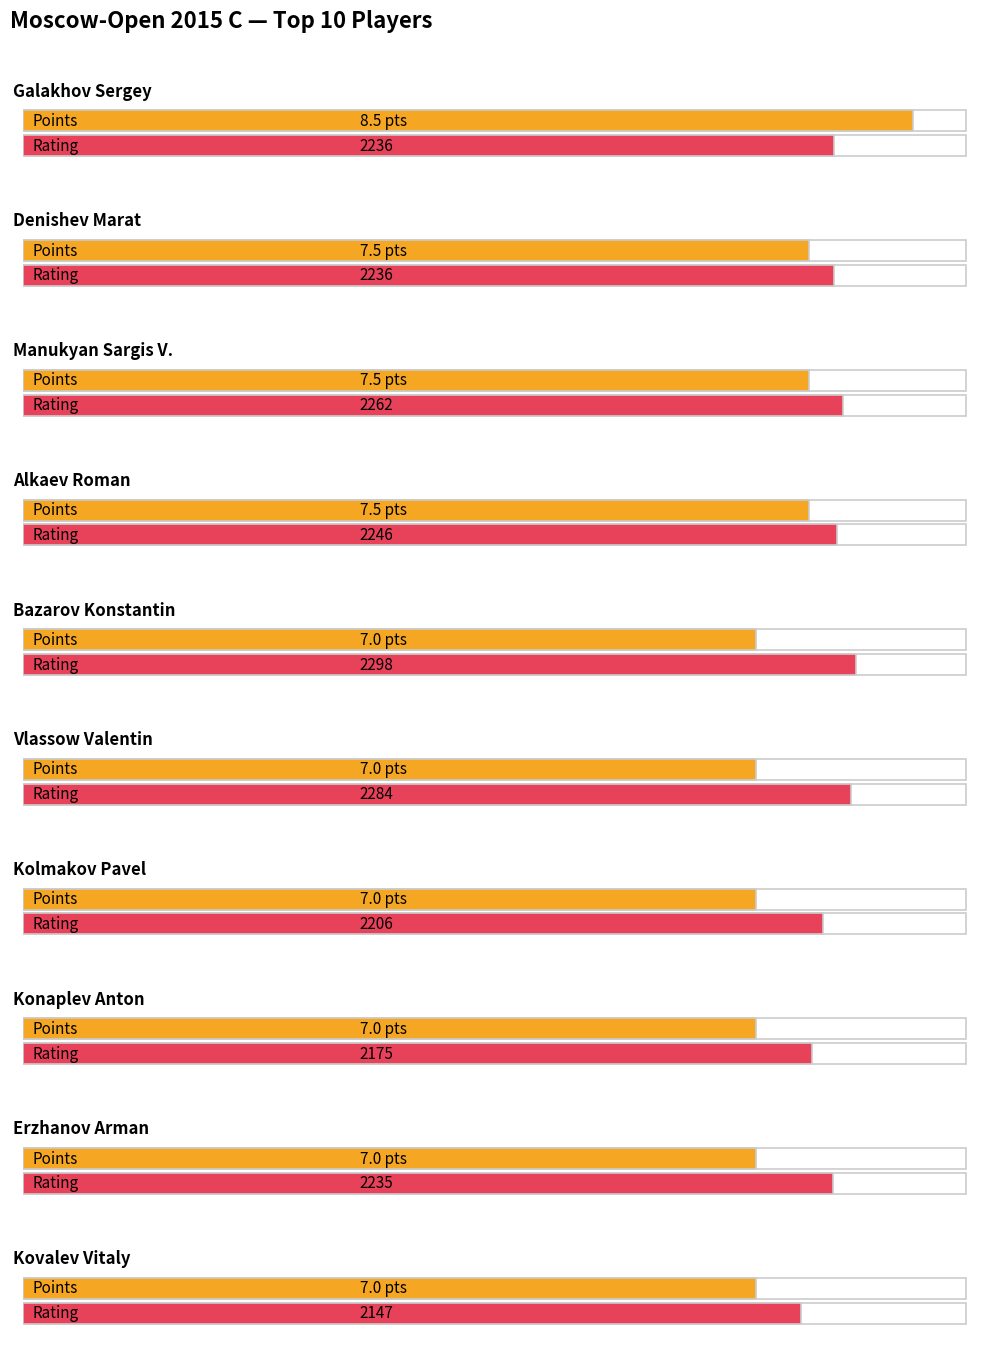

Reading left to right, extract all data points from this chart.

Points: 8.5	7.5	7.5	7.5	7.0	7.0	7.0	7.0	7.0	7.0
Rating: 2236.0	2236.0	2262.0	2246.0	2298.0	2284.0	2206.0	2175.0	2235.0	2147.0